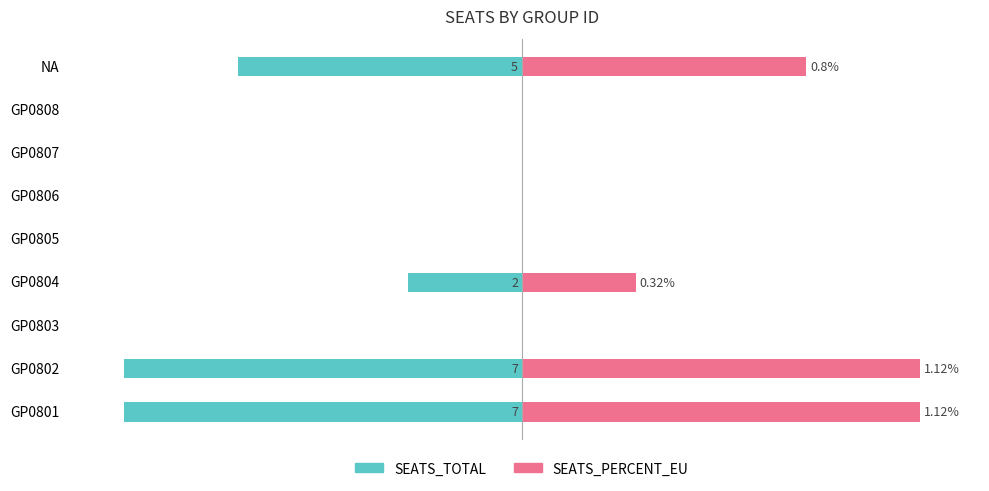

How many groups of bars are there?

9